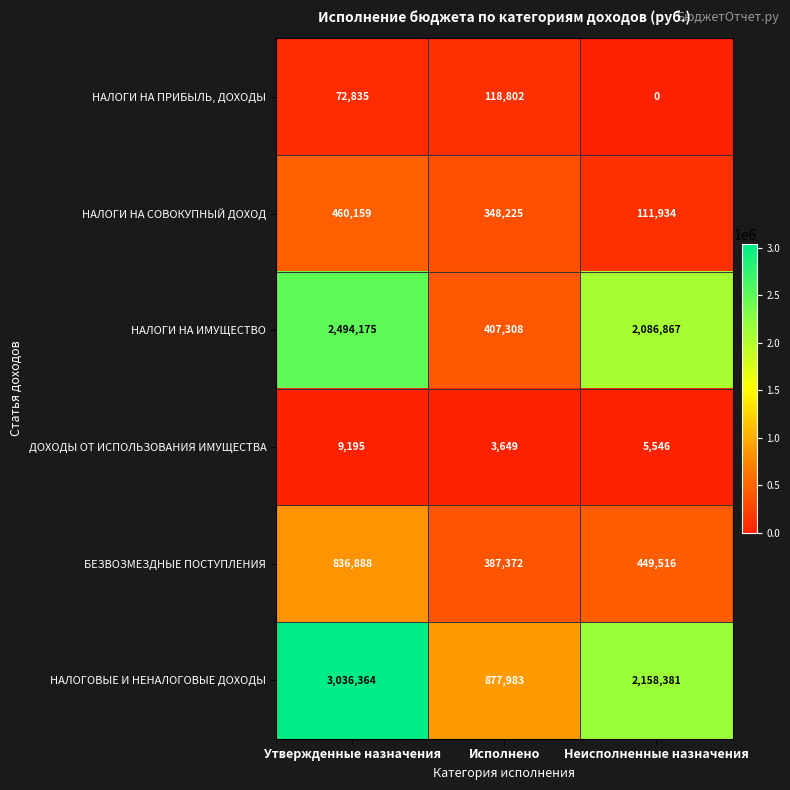

The value of ДОХОДЫ ОТ ИСПОЛЬЗОВАНИЯ ИМУЩЕСТВА at Неисполненные назначения is 5546. True or false?

True